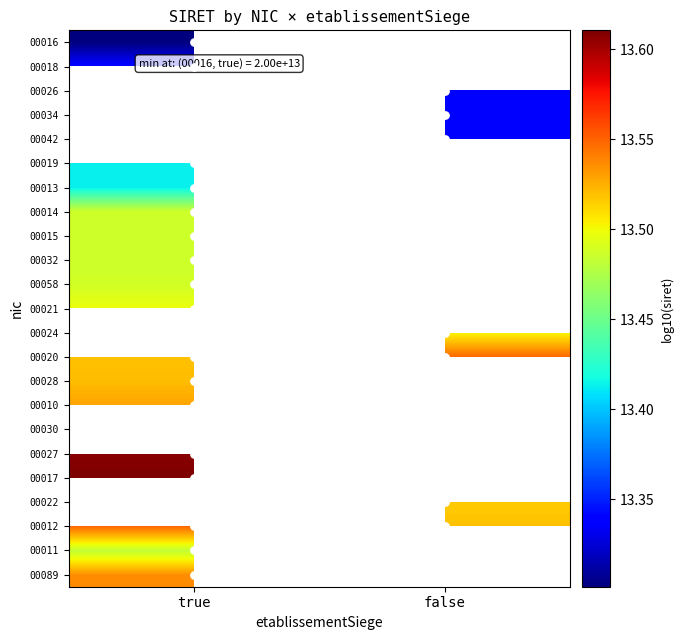

The 00010 series shows 4.1 at true. True or false?

False